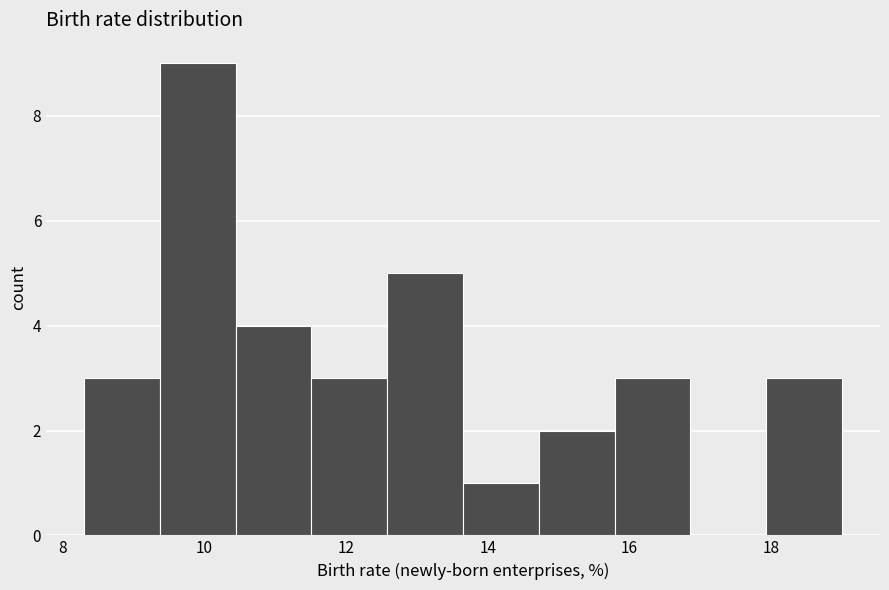

How tall is the bar that spans 8.4 to 9.4 on the x-axis? Neither the bar edges nor the heights are printed on the chart, so give them approximately, as read against the axes.

3